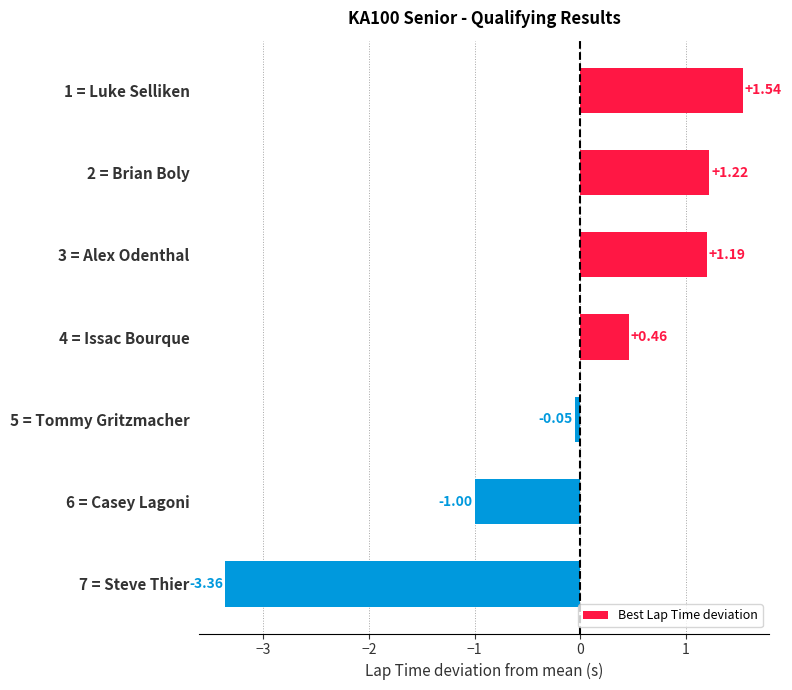

What is the sum of the values at 5 = Tommy Gritzmacher and 6 = Casey Lagoni?

-1.1